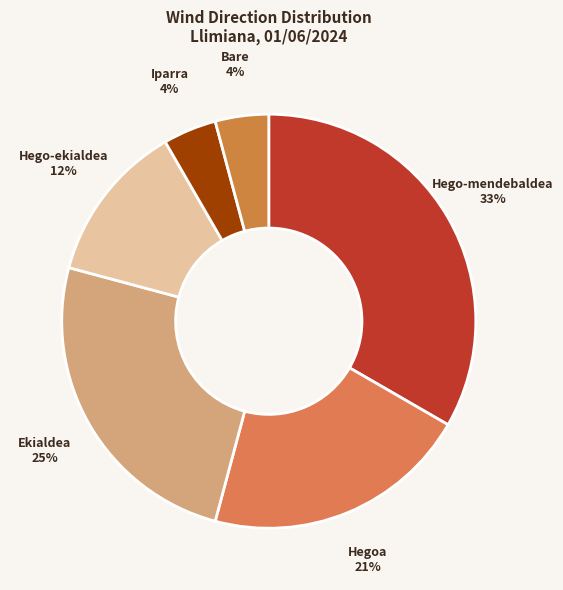

Count the number of slices in the pie.

6